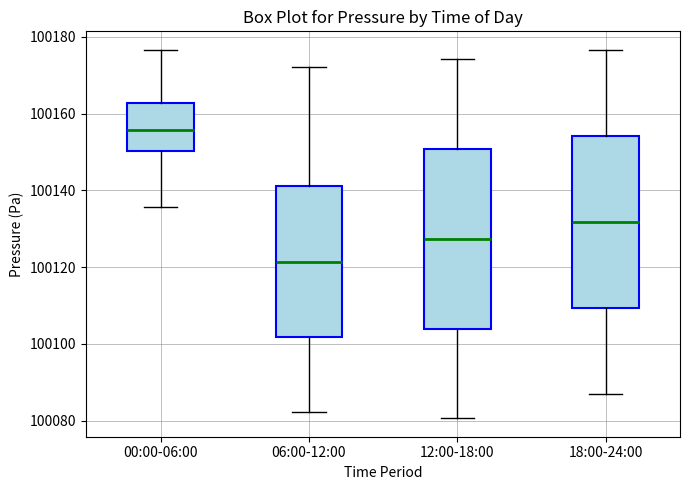

Which box has the lowest median line?

06:00-12:00